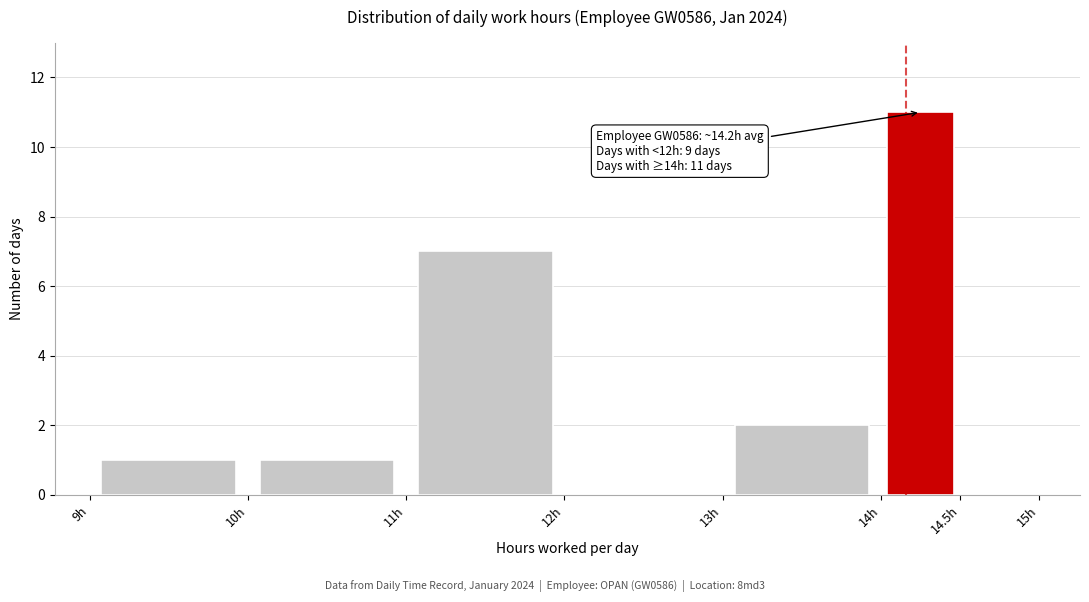

Which range on the x-axis has the tallest bar?

14.0 to 14.5